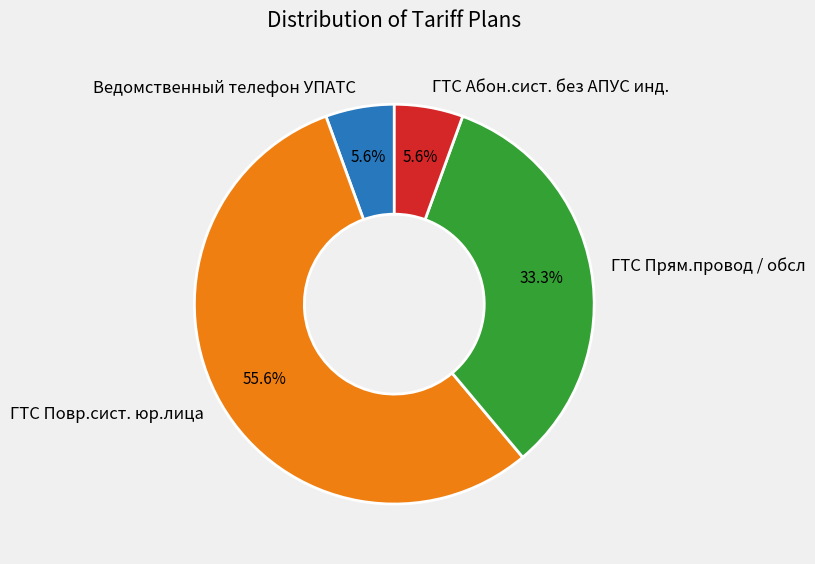

What is the total percentage of ГТС Прям.провод / обсл and Ведомственный телефон УПАТС?

38.9%